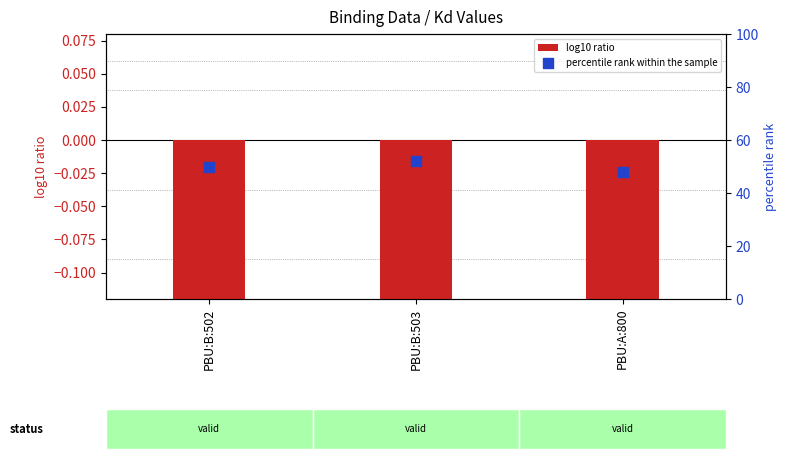

At how many categories does at least one series exceed 11?

3